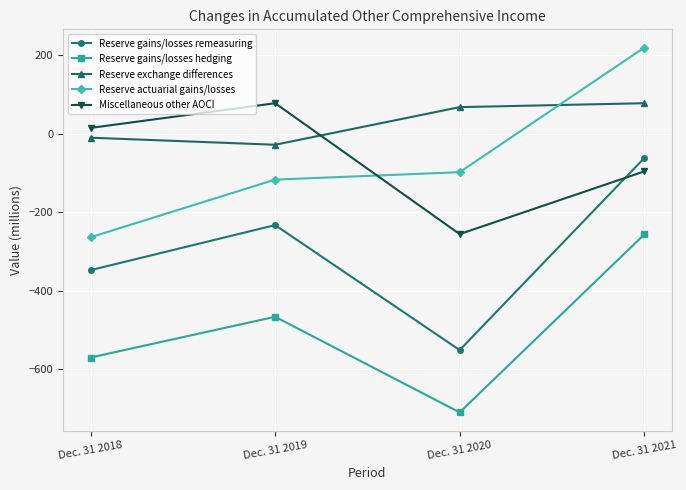

Reading right to left, what are all the values shown in this chart?

Reserve gains/losses remeasuring: -62	-552	-233	-348
Reserve gains/losses hedging: -257	-711	-467	-571
Reserve exchange differences: 78	68	-28	-10
Reserve actuarial gains/losses: 220	-98	-117	-264
Miscellaneous other AOCI: -96	-256	78	15